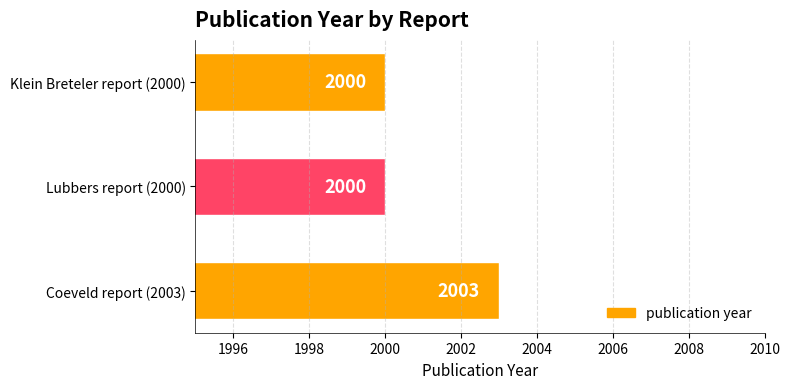

What is the change in value from Coeveld report (2003) to Klein Breteler report (2000)?

-3